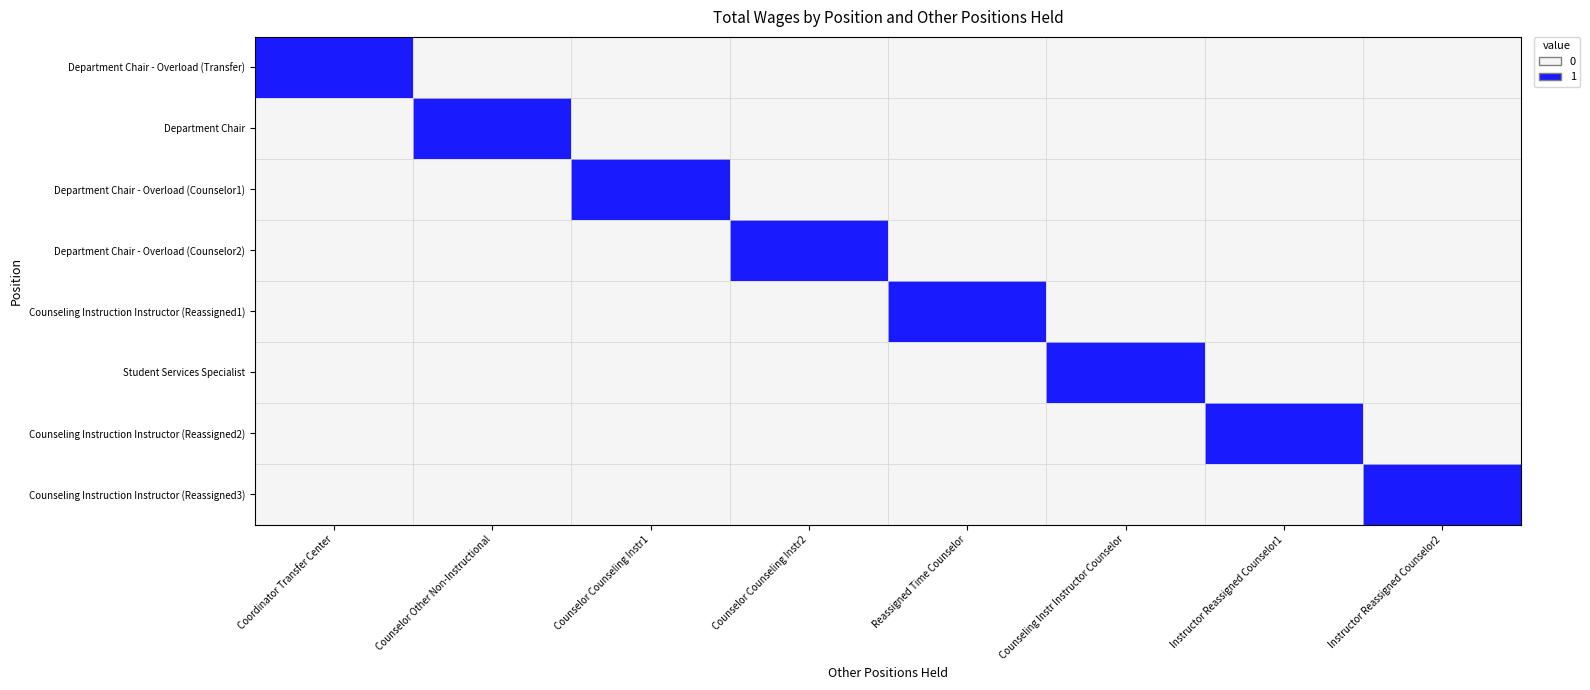

Reading left to right, extract all data points from this chart.

Department Chair - Overload (Transfer): Coordinator Transfer Center=1.0	Counselor Other Non-Instructional=0.0	Counselor Counseling Instr1=0.0	Counselor Counseling Instr2=0.0	Reassigned Time Counselor=0.0	Counseling Instr Instructor Counselor=0.0	Instructor Reassigned Counselor1=0.0	Instructor Reassigned Counselor2=0.0
Department Chair: Coordinator Transfer Center=0.0	Counselor Other Non-Instructional=0.9	Counselor Counseling Instr1=0.0	Counselor Counseling Instr2=0.0	Reassigned Time Counselor=0.0	Counseling Instr Instructor Counselor=0.0	Instructor Reassigned Counselor1=0.0	Instructor Reassigned Counselor2=0.0
Department Chair - Overload (Counselor1): Coordinator Transfer Center=0.0	Counselor Other Non-Instructional=0.0	Counselor Counseling Instr1=0.9	Counselor Counseling Instr2=0.0	Reassigned Time Counselor=0.0	Counseling Instr Instructor Counselor=0.0	Instructor Reassigned Counselor1=0.0	Instructor Reassigned Counselor2=0.0
Department Chair - Overload (Counselor2): Coordinator Transfer Center=0.0	Counselor Other Non-Instructional=0.0	Counselor Counseling Instr1=0.0	Counselor Counseling Instr2=0.8	Reassigned Time Counselor=0.0	Counseling Instr Instructor Counselor=0.0	Instructor Reassigned Counselor1=0.0	Instructor Reassigned Counselor2=0.0
Counseling Instruction Instructor (Reassigned1): Coordinator Transfer Center=0.0	Counselor Other Non-Instructional=0.0	Counselor Counseling Instr1=0.0	Counselor Counseling Instr2=0.0	Reassigned Time Counselor=0.3	Counseling Instr Instructor Counselor=0.0	Instructor Reassigned Counselor1=0.0	Instructor Reassigned Counselor2=0.0
Student Services Specialist: Coordinator Transfer Center=0.0	Counselor Other Non-Instructional=0.0	Counselor Counseling Instr1=0.0	Counselor Counseling Instr2=0.0	Reassigned Time Counselor=0.0	Counseling Instr Instructor Counselor=0.2	Instructor Reassigned Counselor1=0.0	Instructor Reassigned Counselor2=0.0
Counseling Instruction Instructor (Reassigned2): Coordinator Transfer Center=0.0	Counselor Other Non-Instructional=0.0	Counselor Counseling Instr1=0.0	Counselor Counseling Instr2=0.0	Reassigned Time Counselor=0.0	Counseling Instr Instructor Counselor=0.0	Instructor Reassigned Counselor1=0.2	Instructor Reassigned Counselor2=0.0
Counseling Instruction Instructor (Reassigned3): Coordinator Transfer Center=0.0	Counselor Other Non-Instructional=0.0	Counselor Counseling Instr1=0.0	Counselor Counseling Instr2=0.0	Reassigned Time Counselor=0.0	Counseling Instr Instructor Counselor=0.0	Instructor Reassigned Counselor1=0.0	Instructor Reassigned Counselor2=0.1